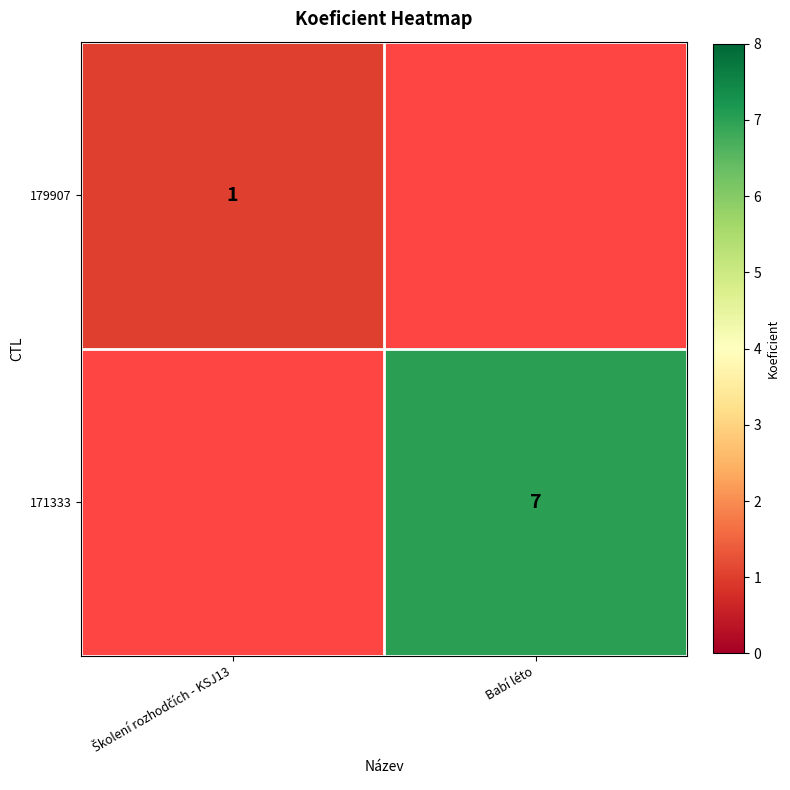

At how many categories does at least one series exceed 1?

1